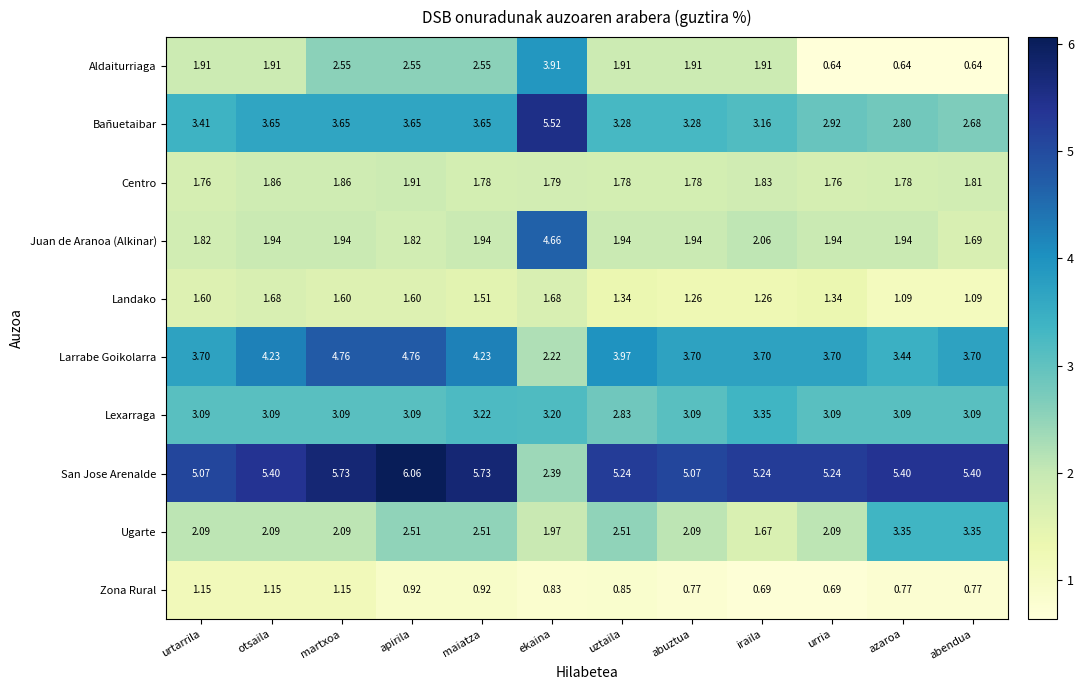

Which series has the largest total across all categories?

San Jose Arenalde